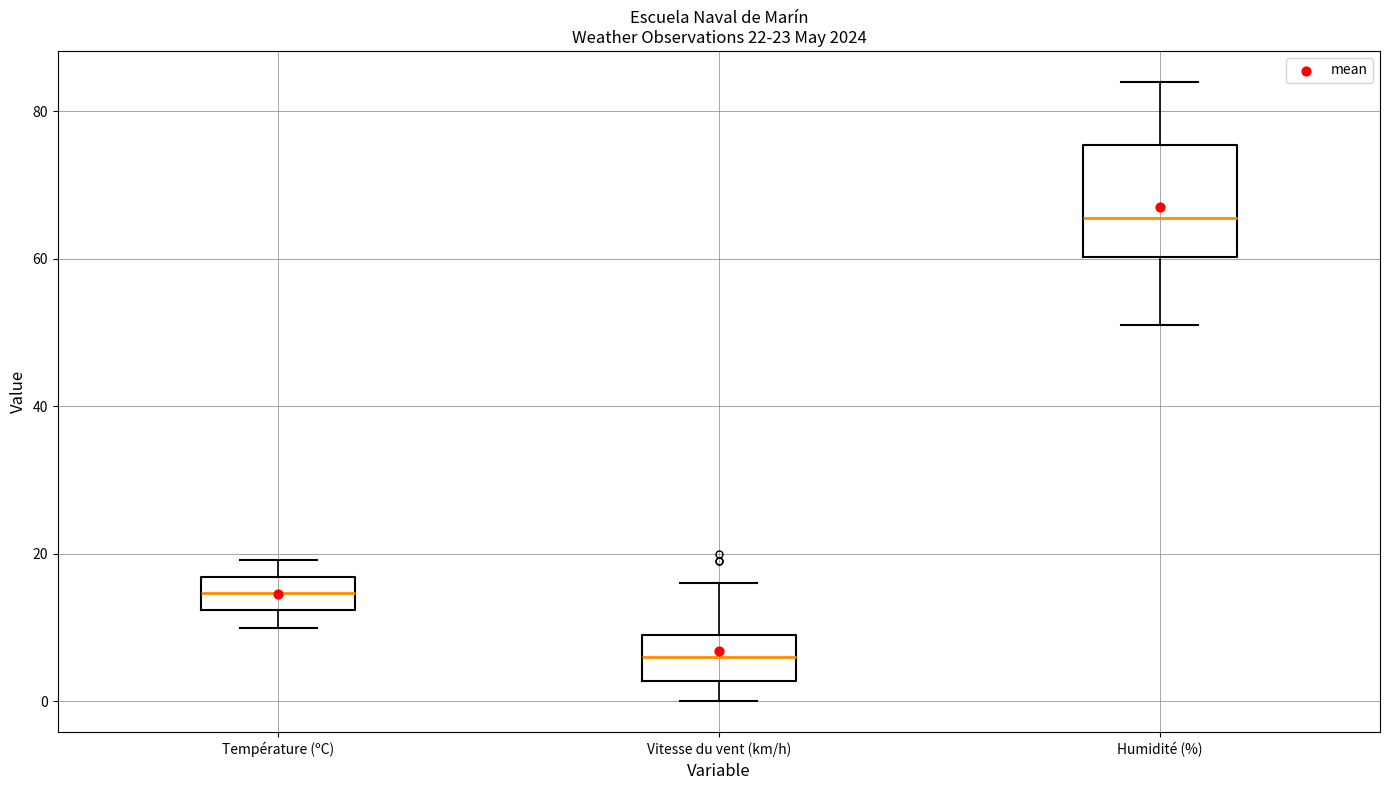

Comparing the boxes themselves (not the whiskers), which one is the tallest?

Humidité (%)